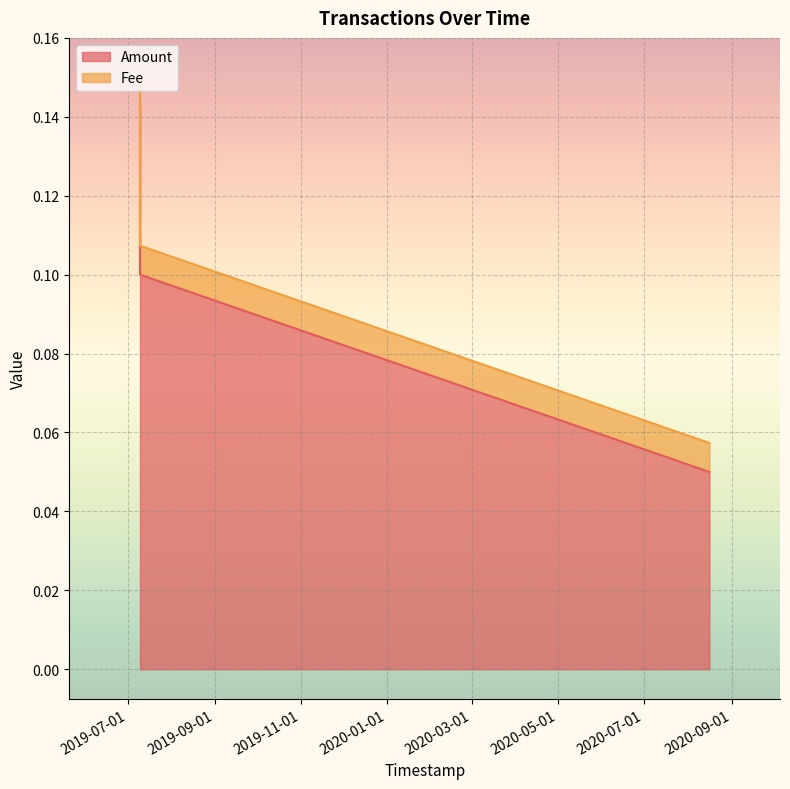

Count the Amount values in the range 0 to 1.

3